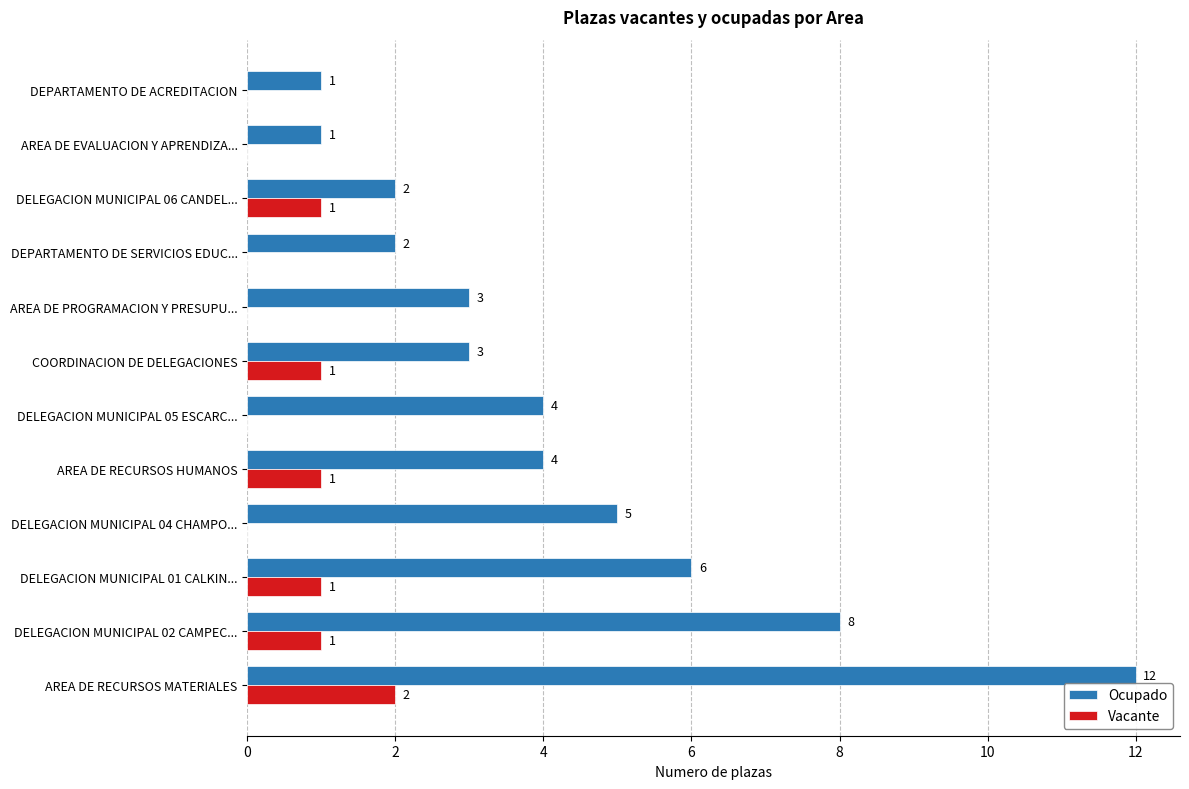

Which series changed the most between DELEGACION MUNICIPAL 05 ESCARC... and DEPARTAMENTO DE SERVICIOS EDUC...?

Ocupado